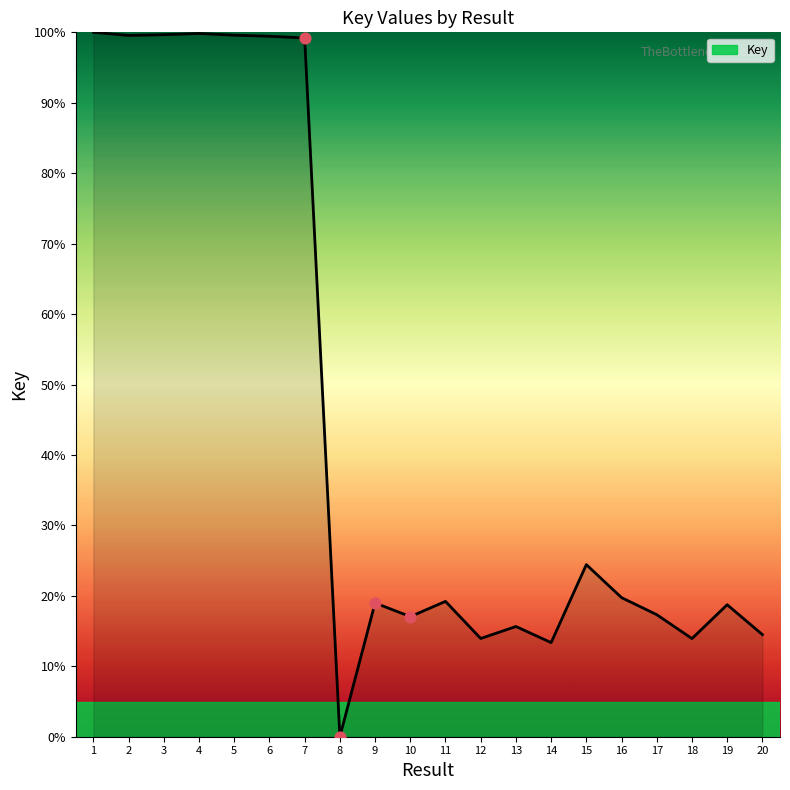

Which has a higher value, 1 or 9?

1